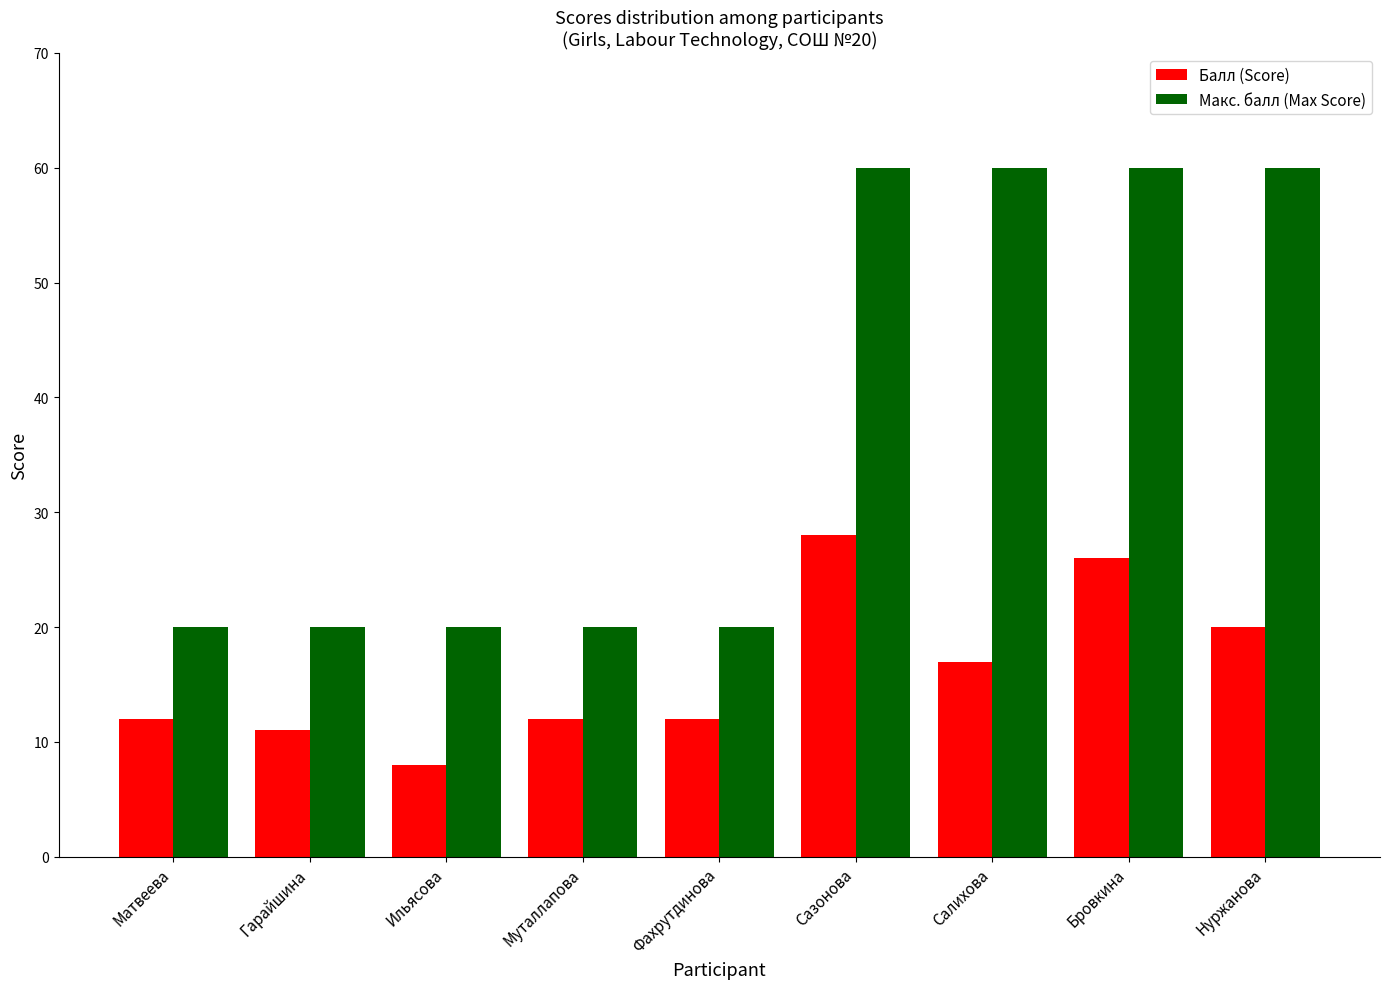

At which label is Балл (Score) closest to 18?

Салихова